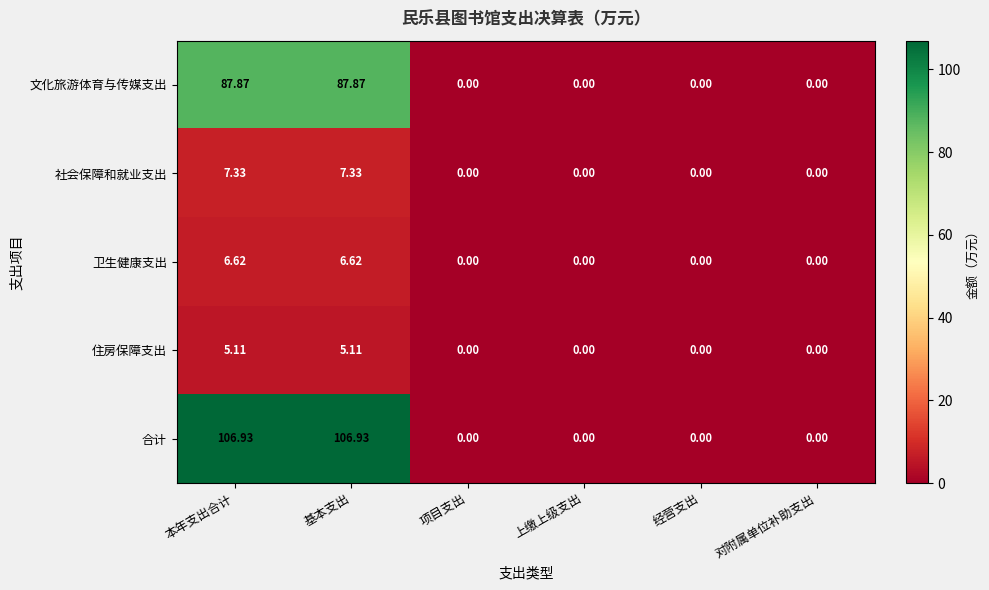

Which series has the widest spread of values?

合计